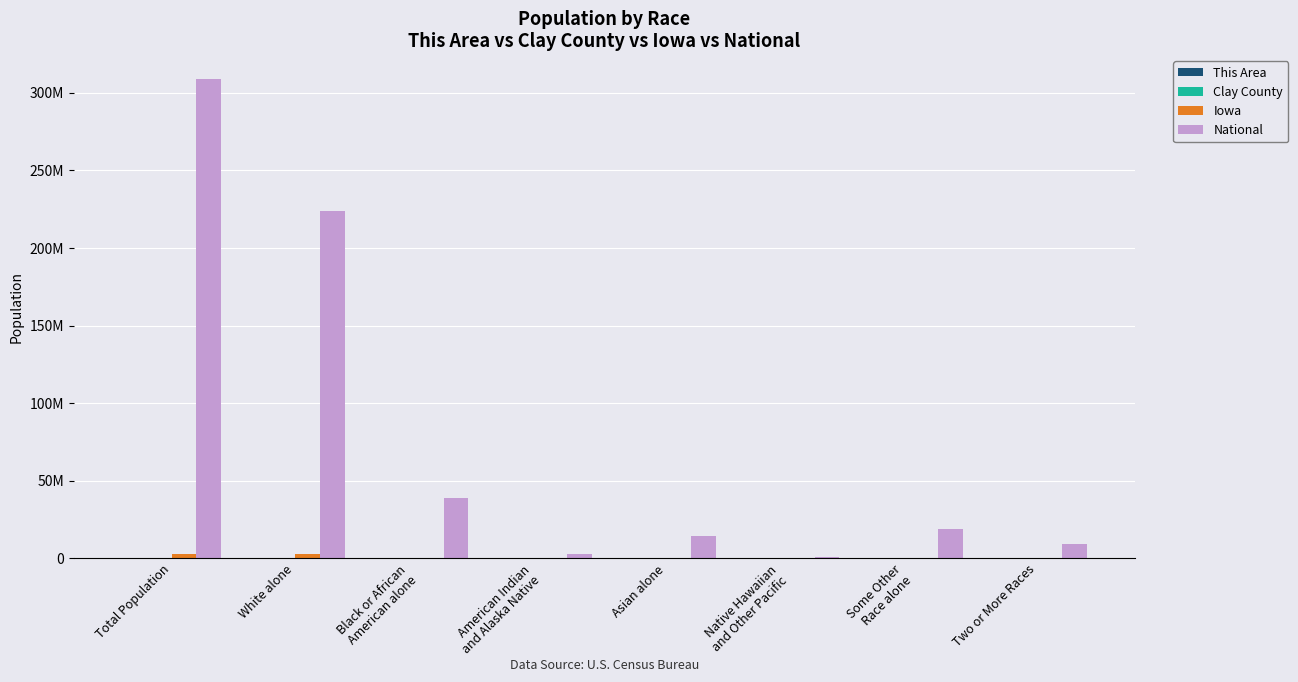

Is the value of Iowa at Two or More Races greater than the value of This Area at Two or More Races?

Yes